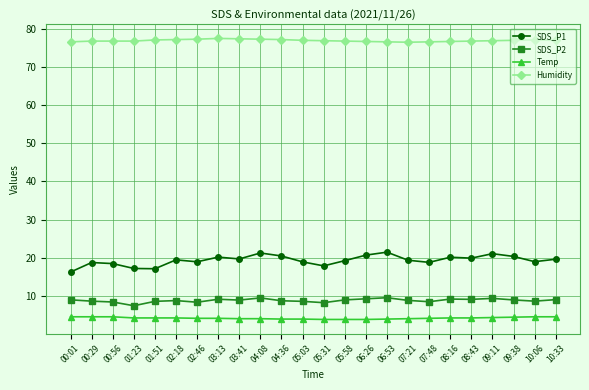

Rank the series by their maximum value, from highest to lowest.

Humidity, SDS_P1, SDS_P2, Temp